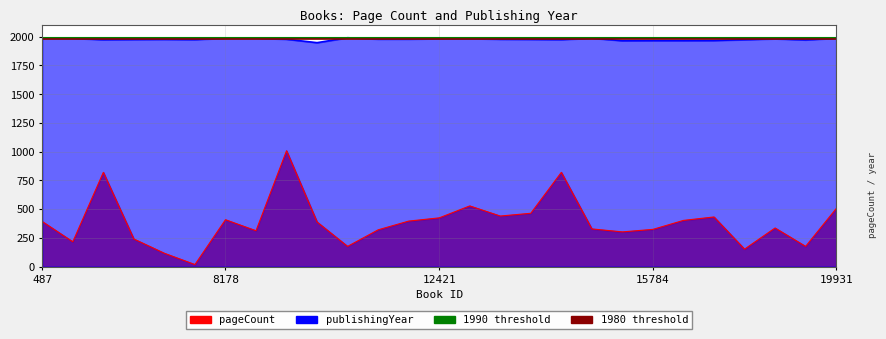

At which label is 1990 threshold closest to 1990?

487